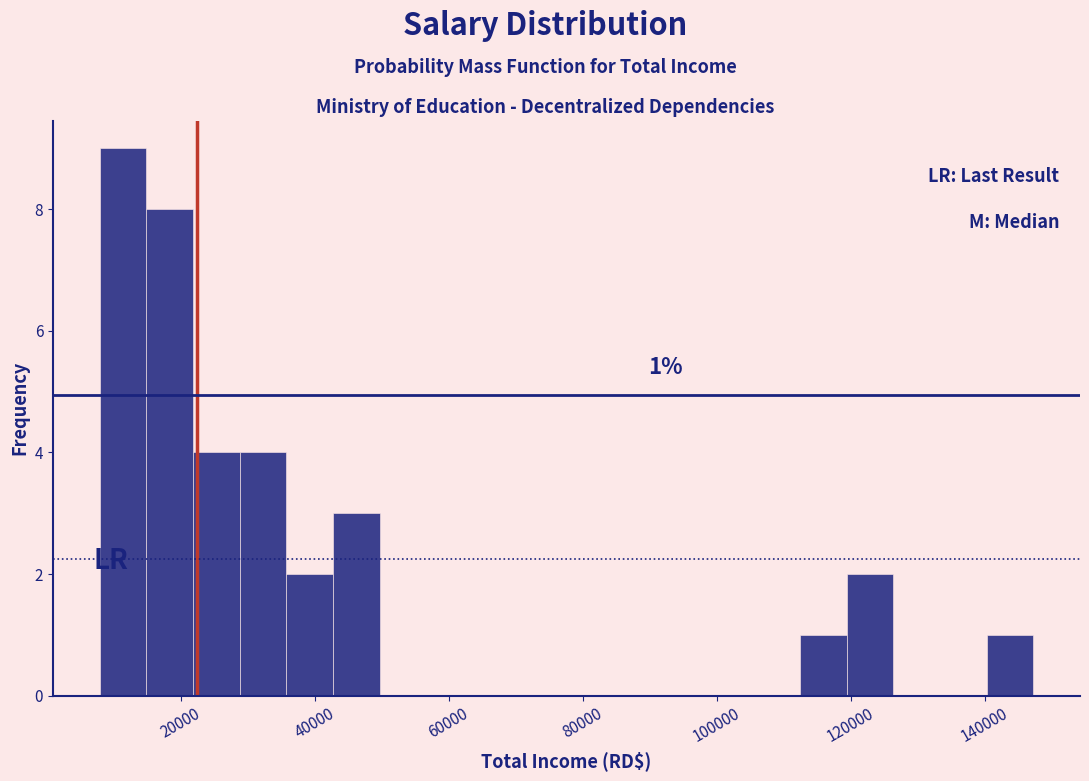

Read against the x-axis, roughly where is the centre of the tallest bar?

12000